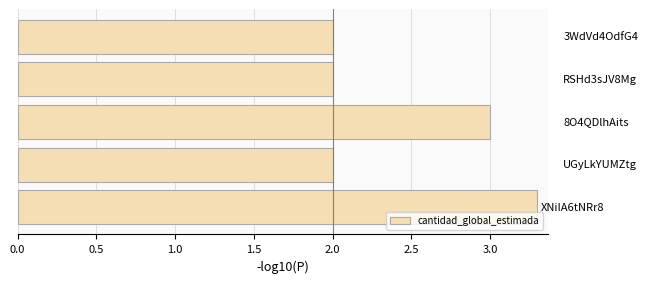

What is the difference between the maximum and minimum values?

1.3